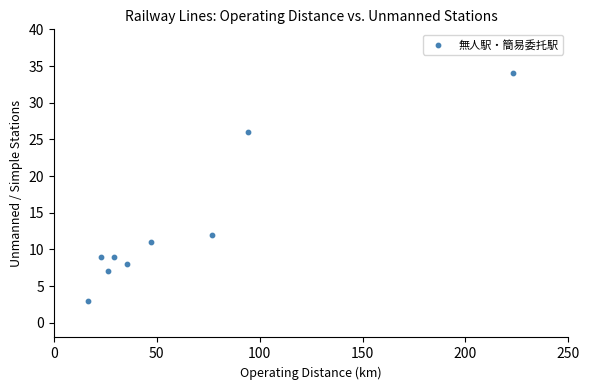

What Y value in the scatter plot is closest to 18?

12